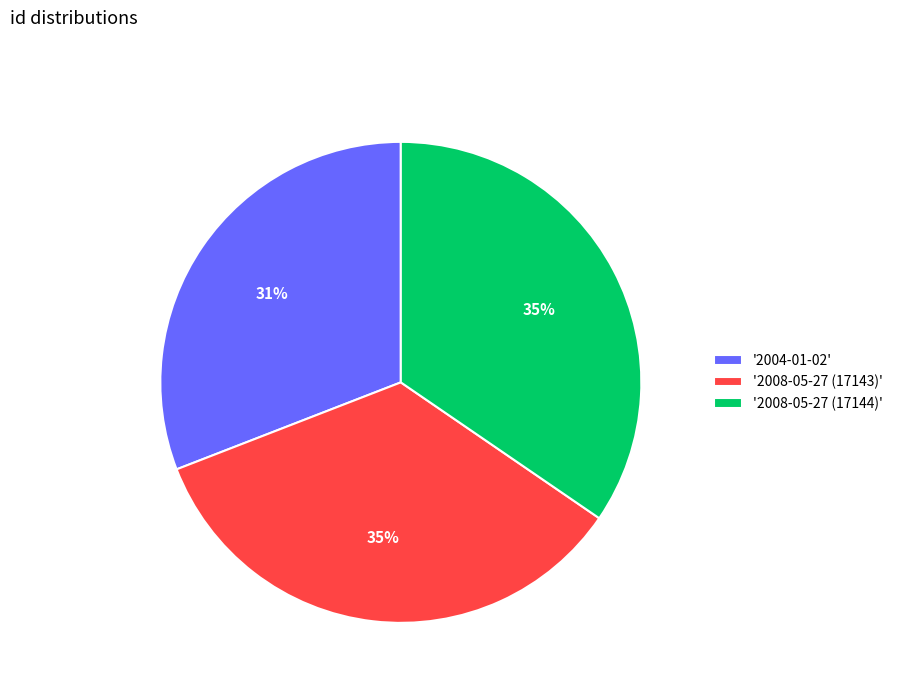

To the nearest percent, what is the difference between the '2004-01-02' and '2008-05-27 (17143)' slice percentages?

4%